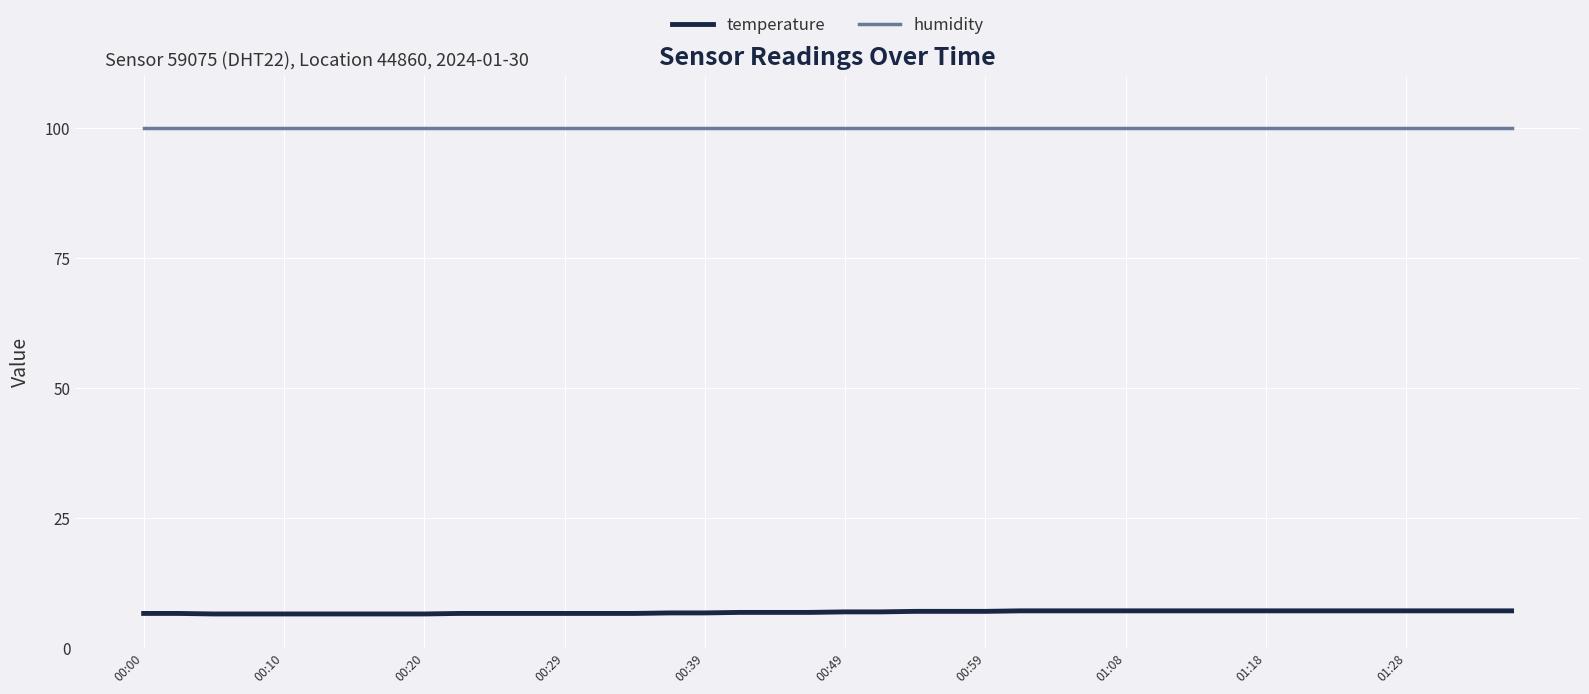

True or false: humidity and temperature cross at least once.

False